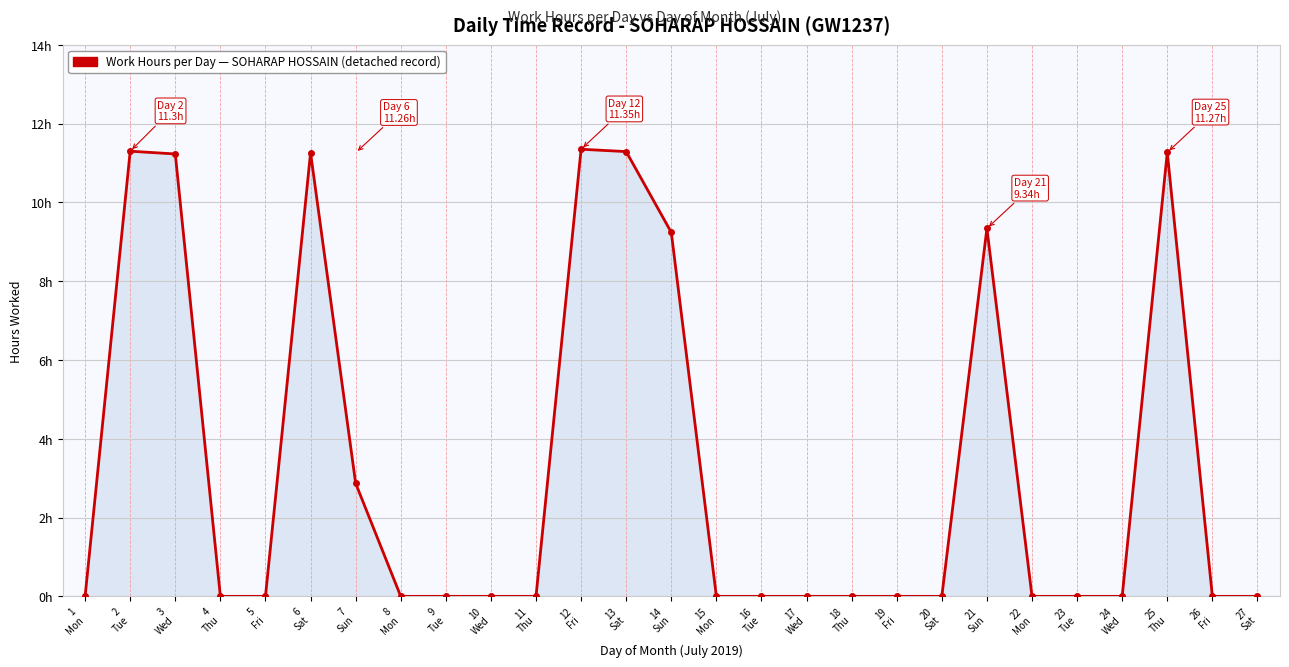

Where is the data nearest to the value 5?

7
Sun